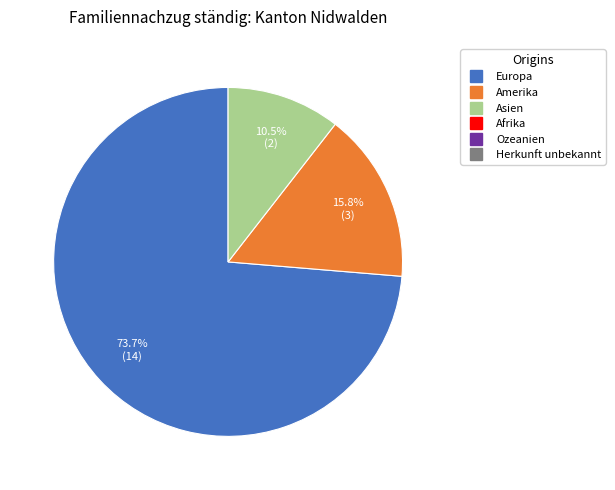

Is there a majority slice in this chart?

Yes